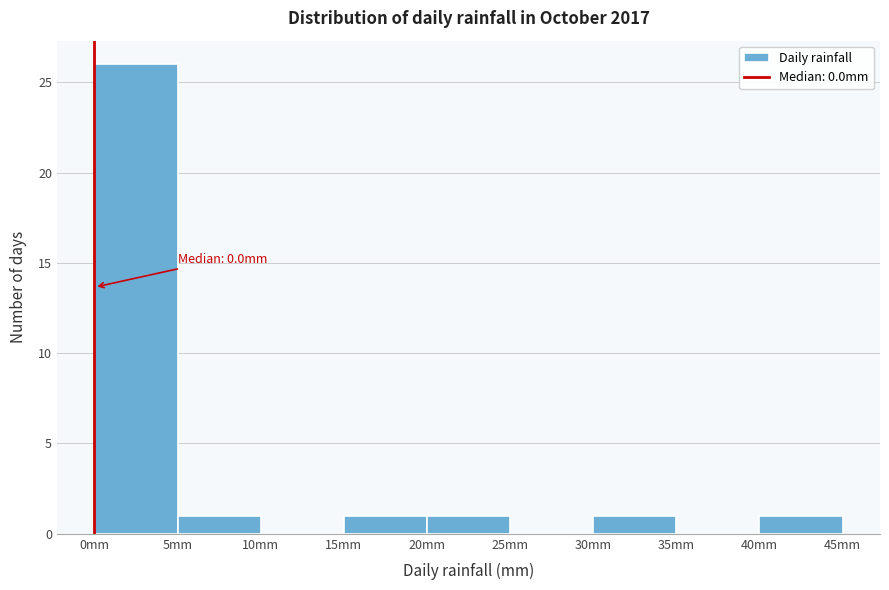

Which range on the x-axis has the tallest bar?

0 to 5